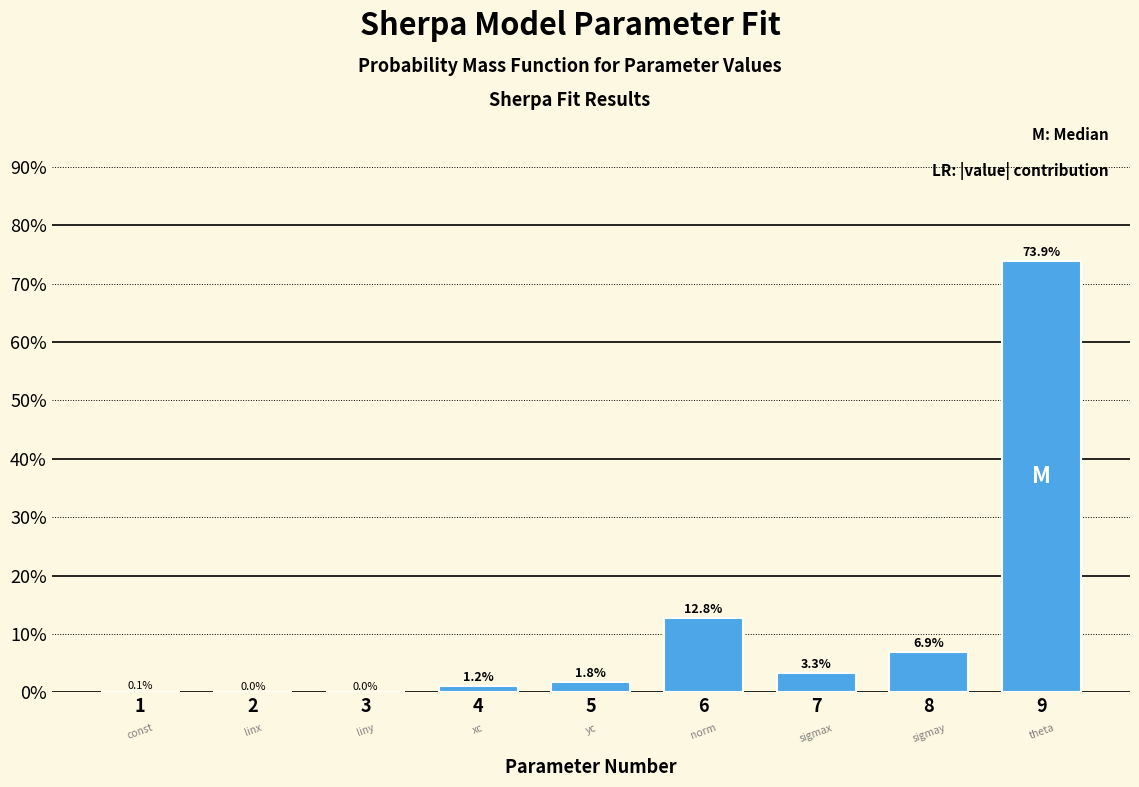

Between 6 and 2, which is larger?

6